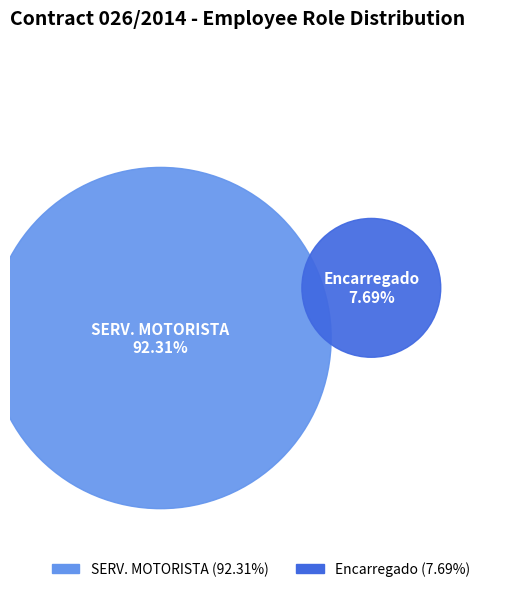

To the nearest percent, what percentage of the pie is Encarregado?

8%